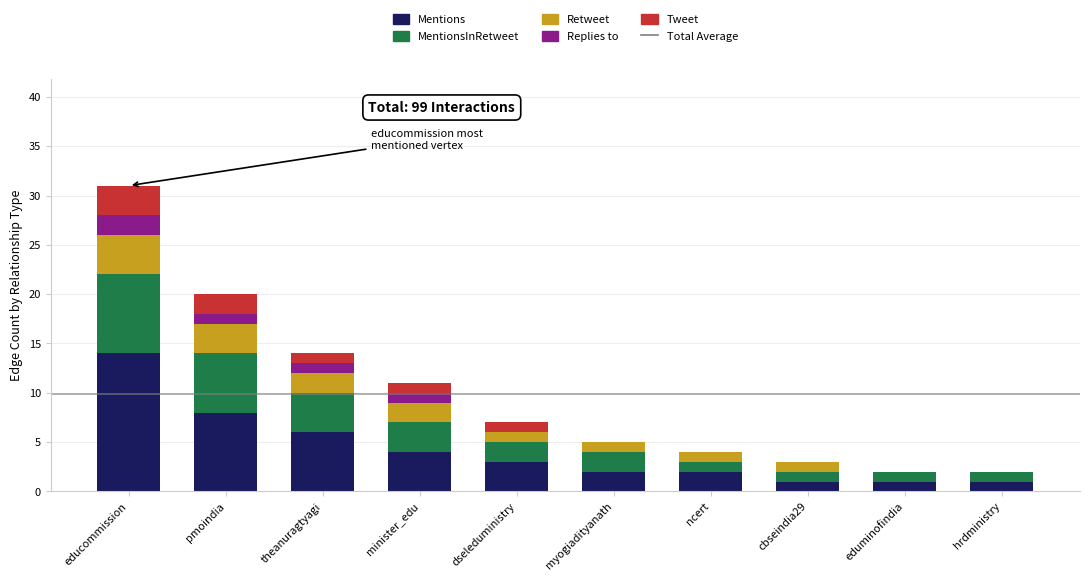

At which category is the sum across all series the highest?

educommission